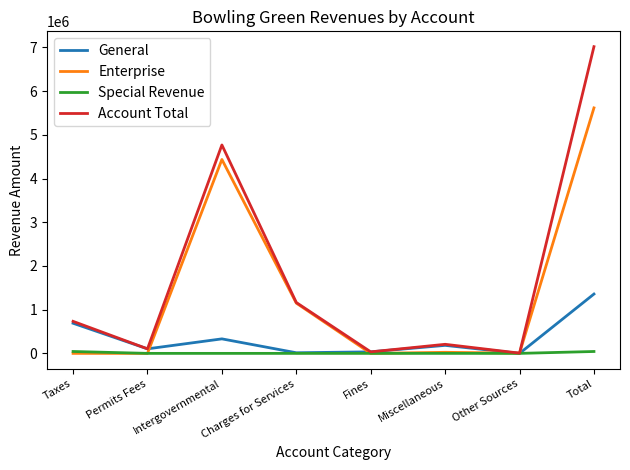

At which category does Account Total reach its first local peak?

Intergovernmental